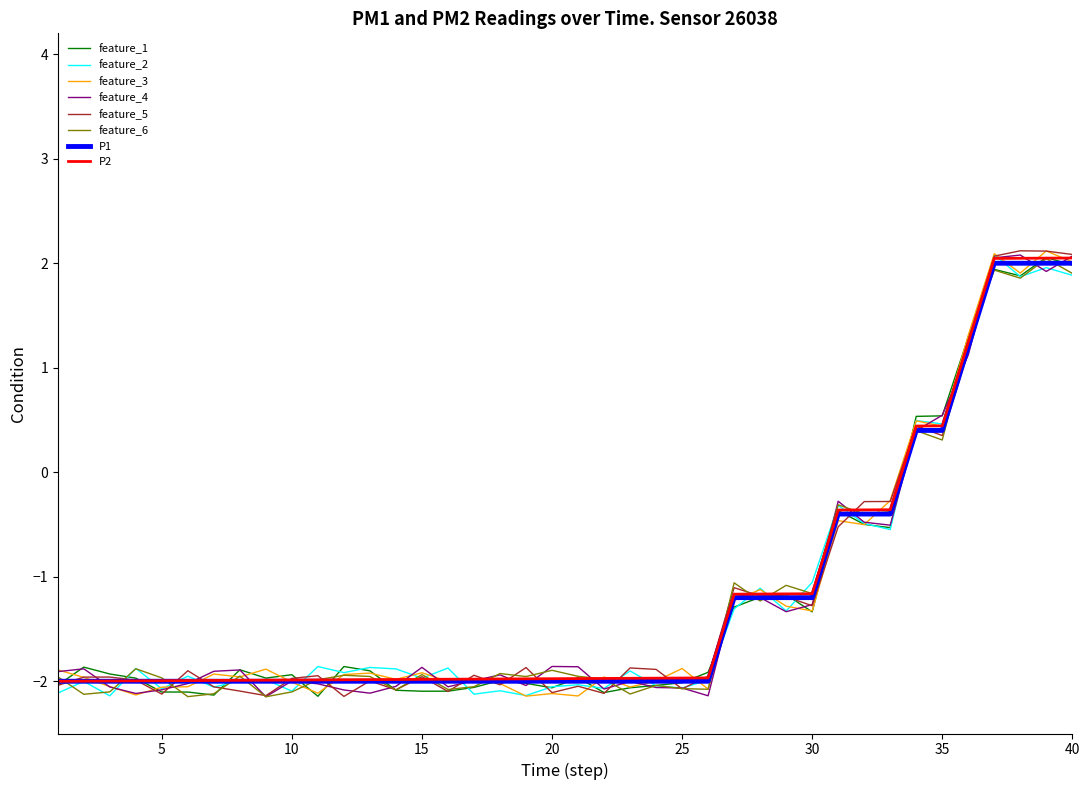

What is the smallest value displayed?

-2.1